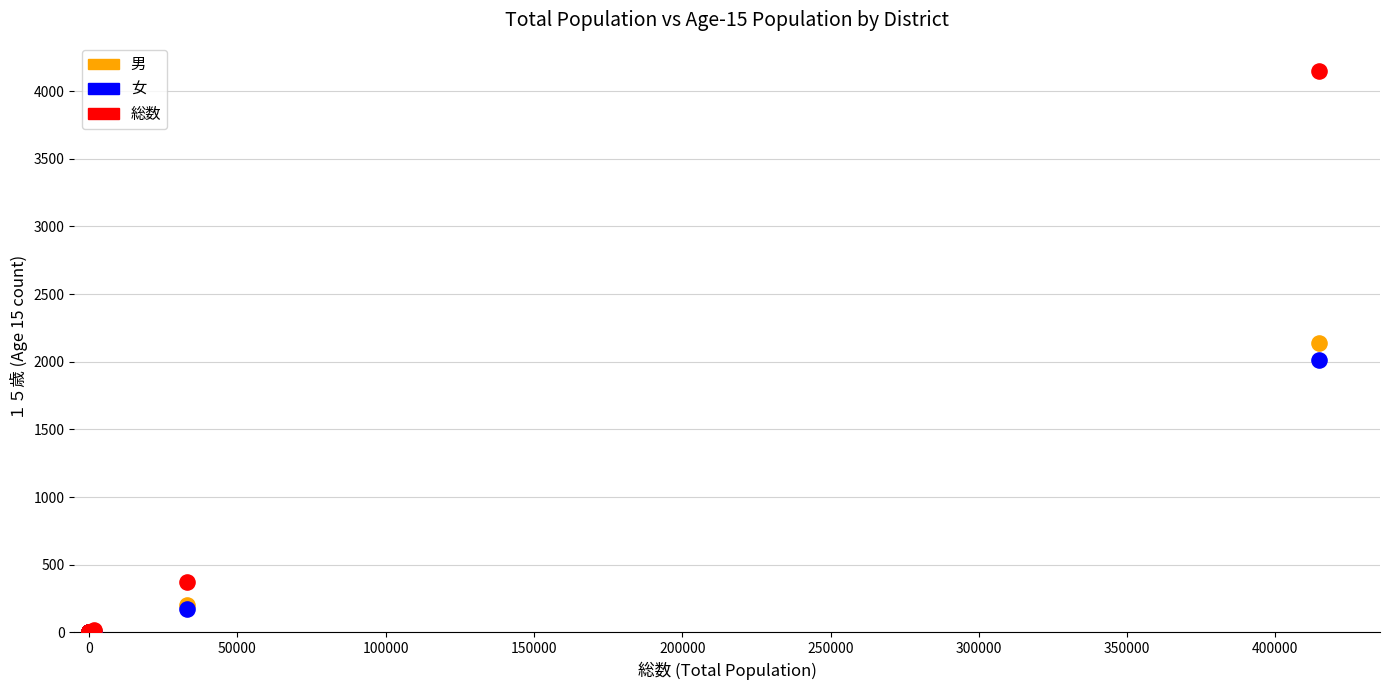

In the 女 series, what Y value is closest to 1006?

171